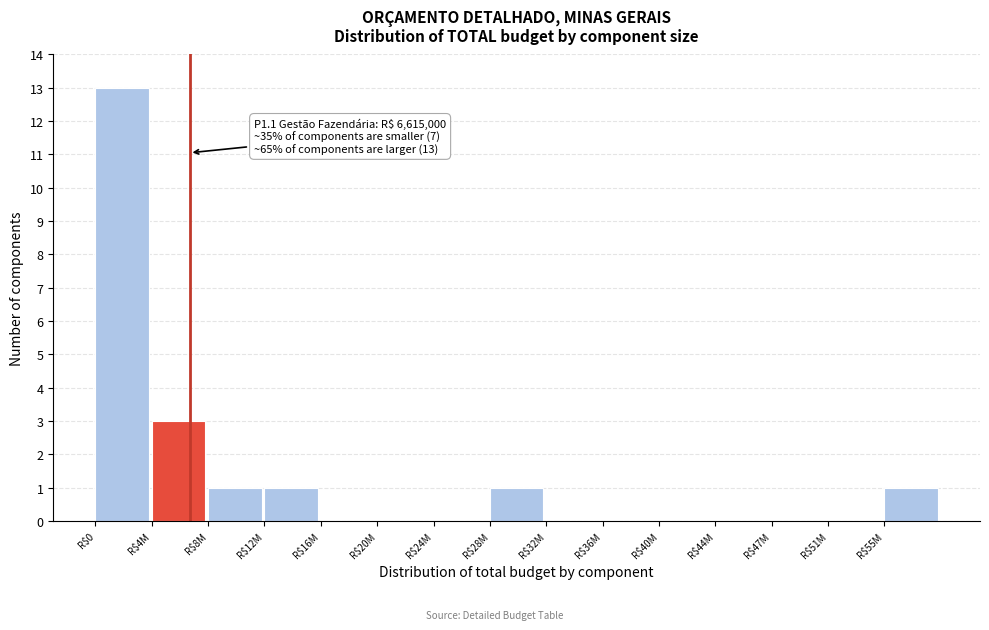

Which label corresponds to the largest value in the chart?

R$0